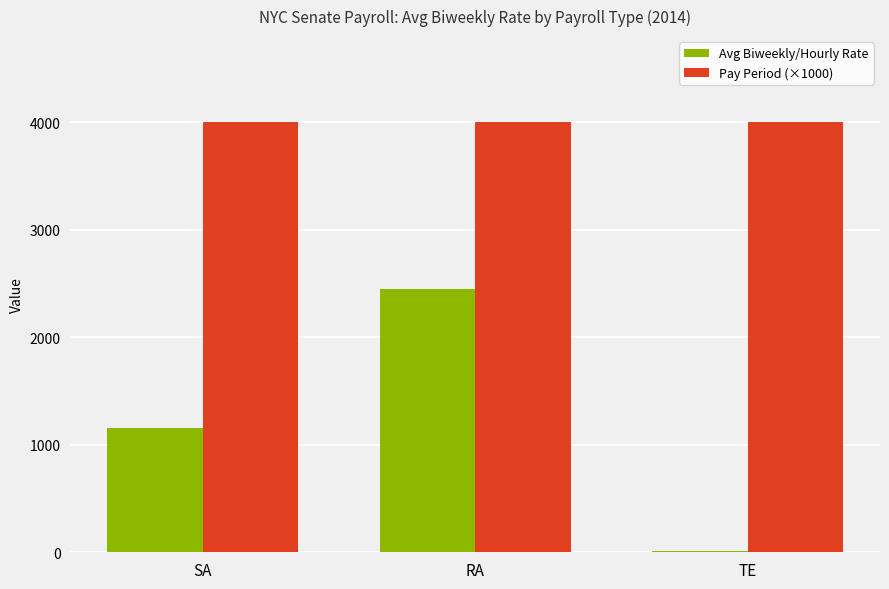

List the labels in order of Avg Biweekly/Hourly Rate value, smallest first.

TE, SA, RA